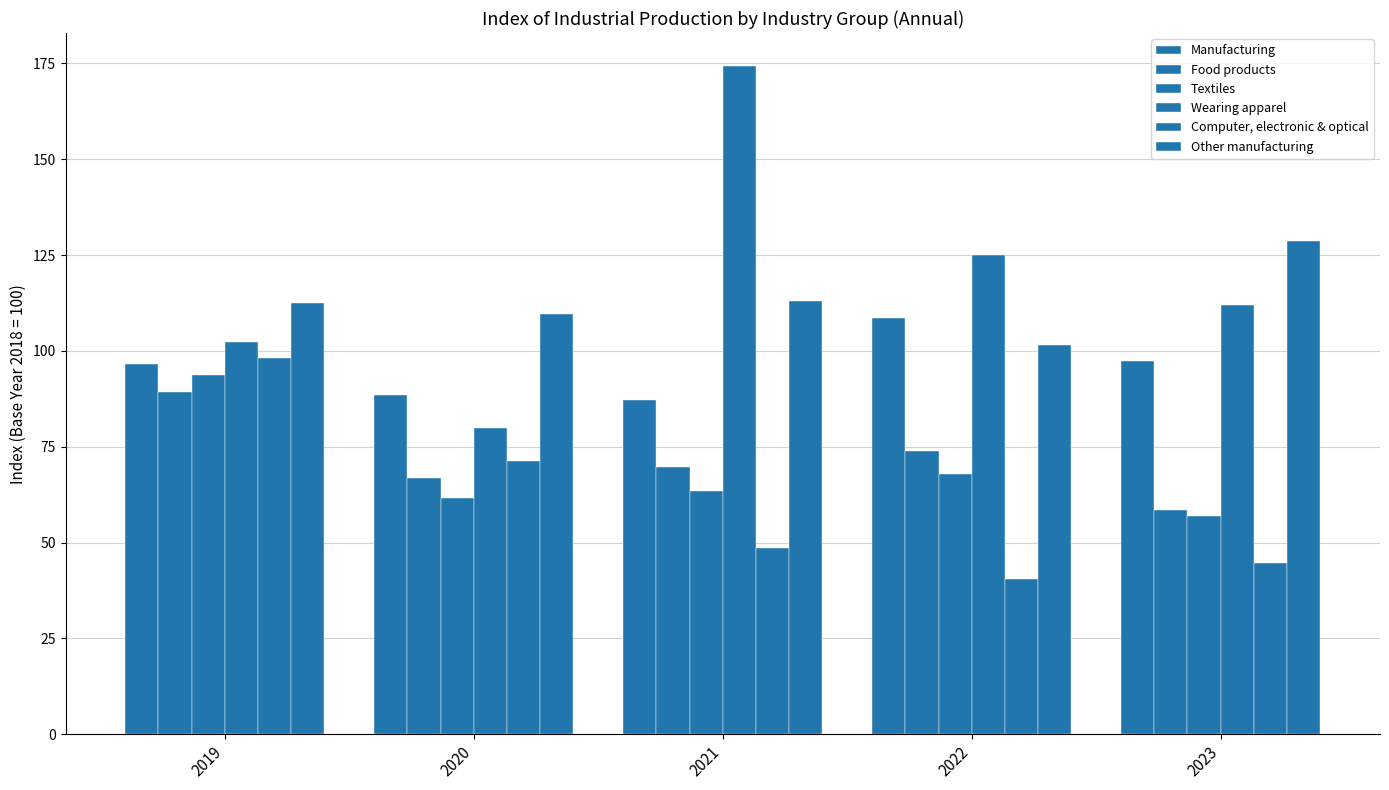

Which has a higher value, 2020 or 2022?

2022